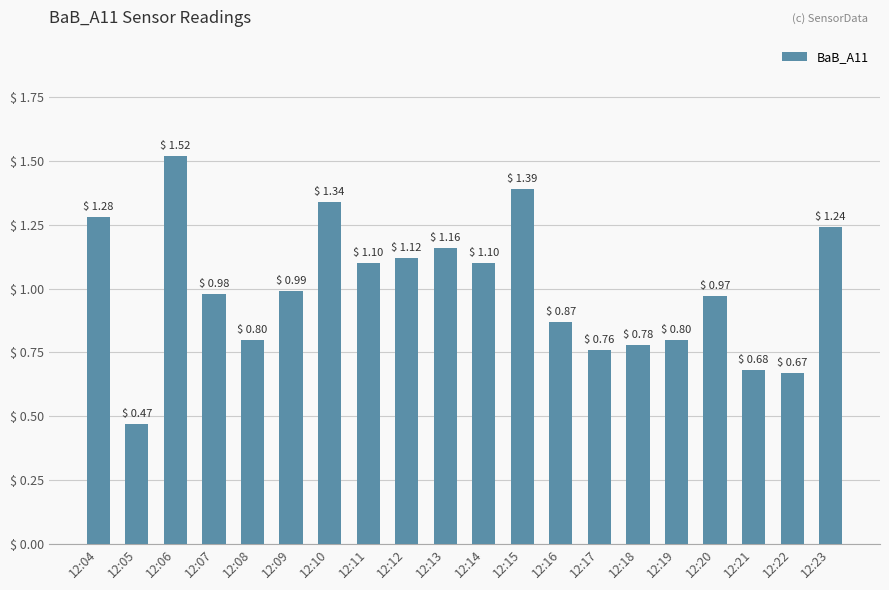

The value at 12:11 is 1.1. True or false?

True